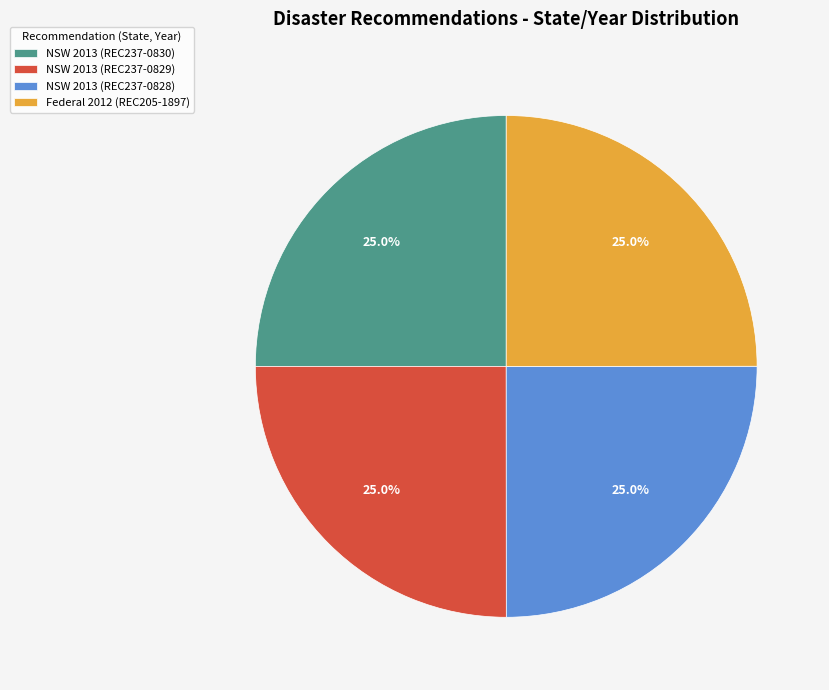

To the nearest percent, what is the combined percentage of NSW 2013 (REC237-0829) and NSW 2013 (REC237-0830)?

50%